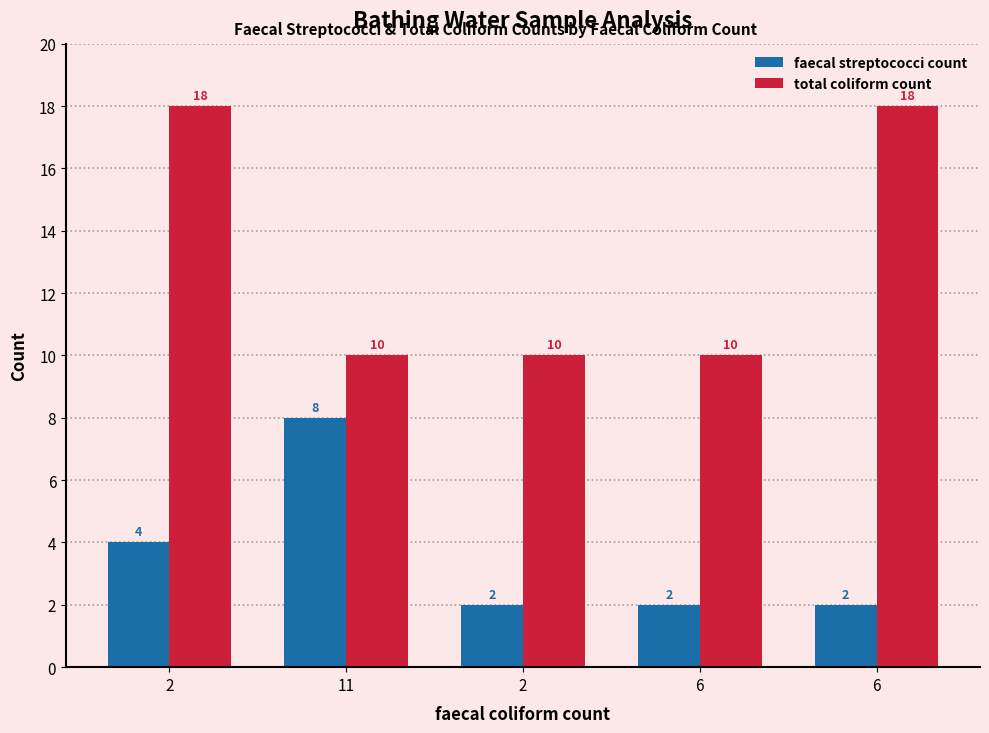

Count the number of categories in the chart.

5